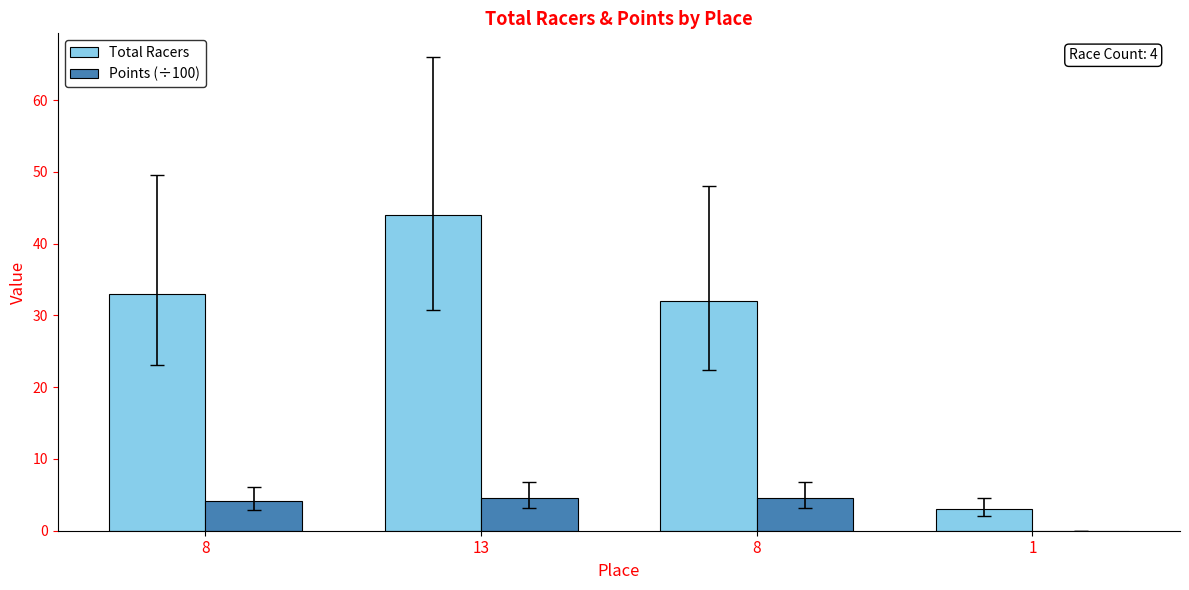

Does the chart contain stacked bars?

No